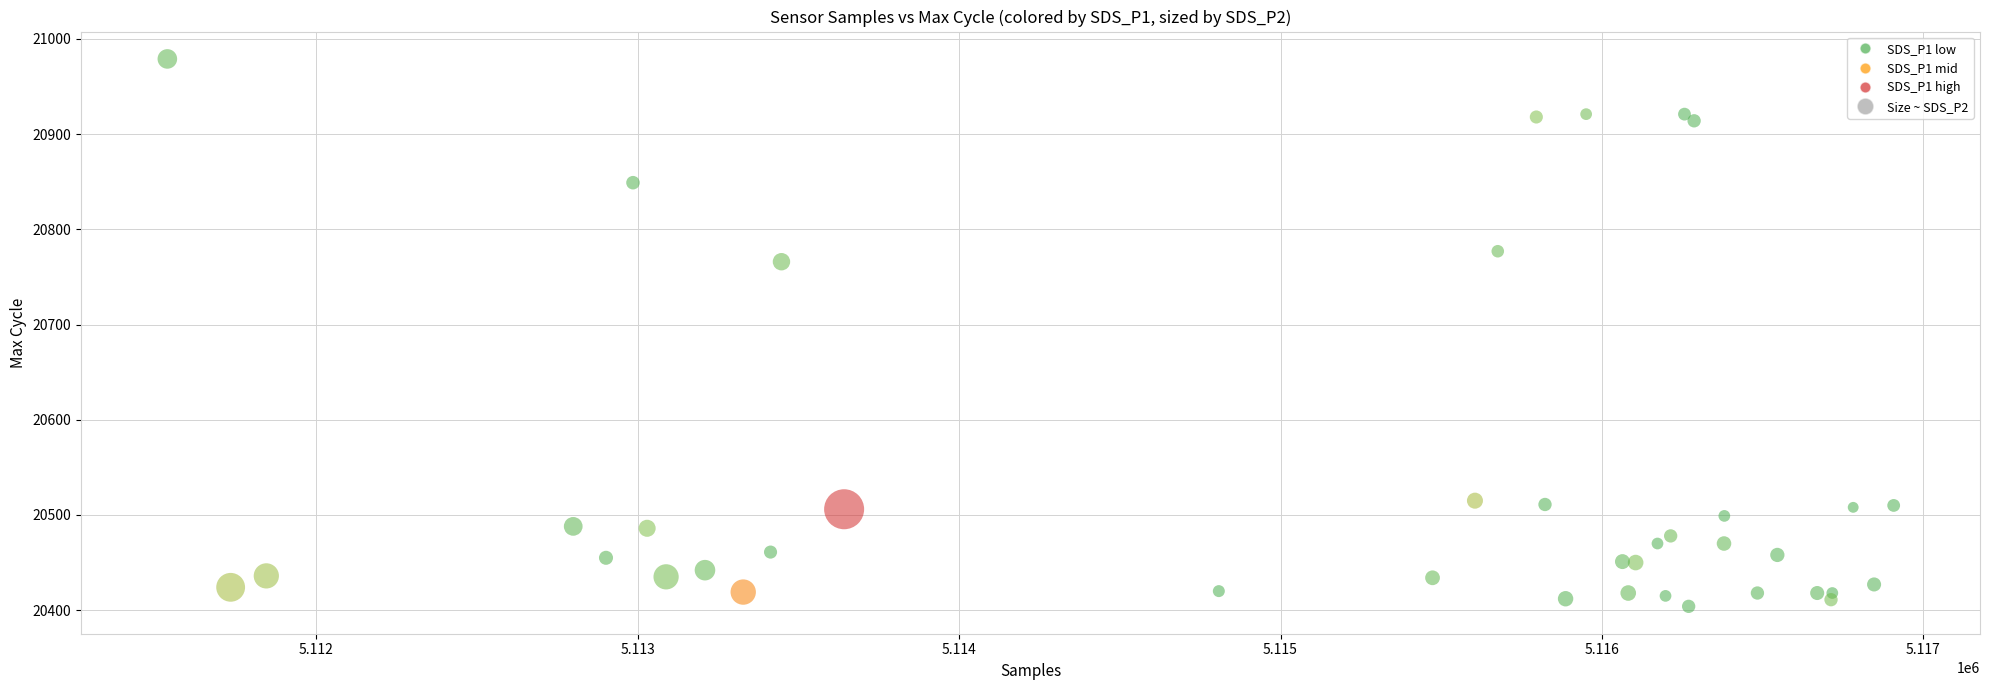

What Y value in the scatter plot is closest to 20691?

20766